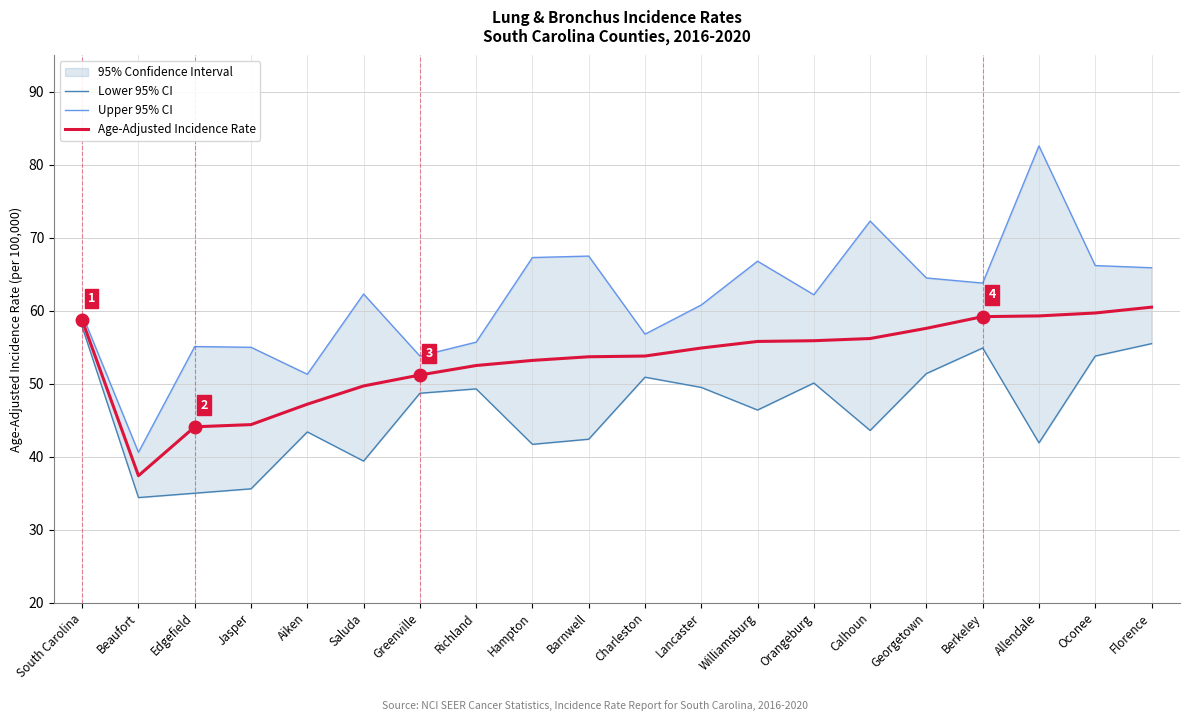

True or false: Lower 95% CI and Upper 95% CI intersect in this chart.

False